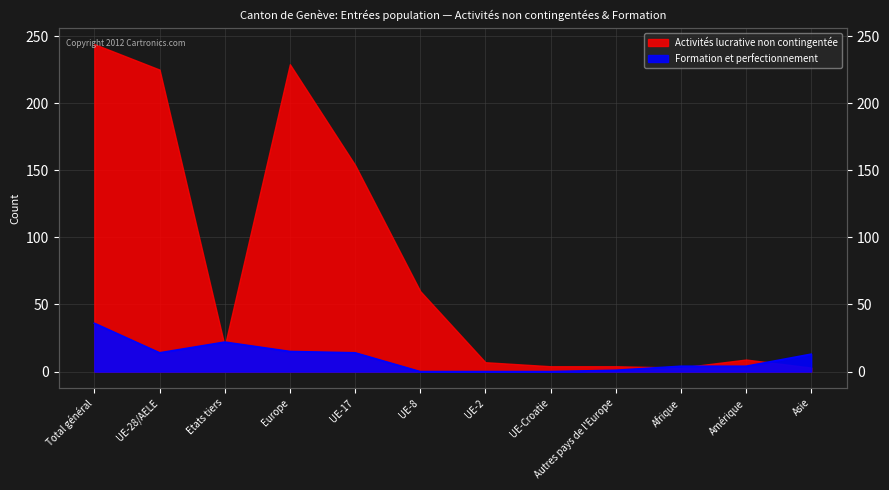

True or false: there are more than 2 points higher than both neighbors.

False